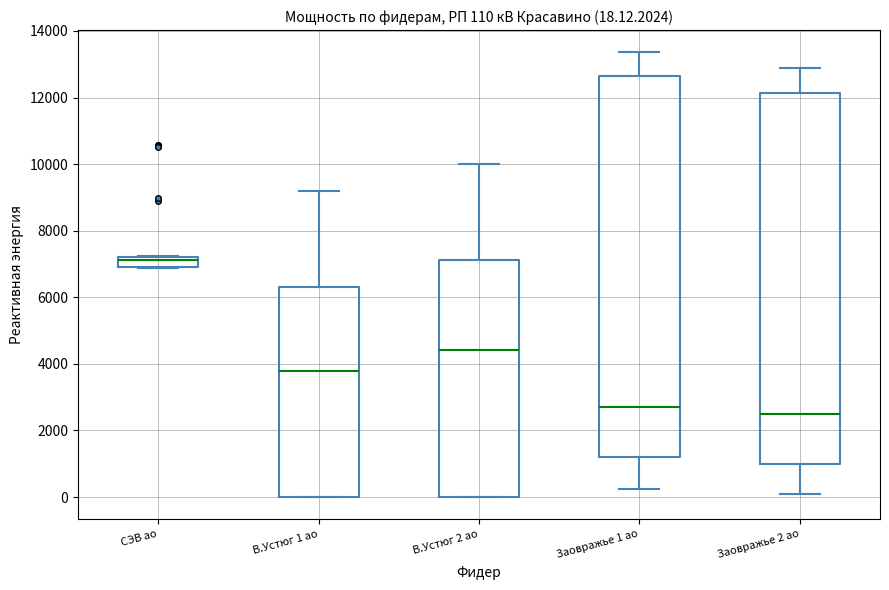

Which box's median line is the lowest?

Заовражье 2 ао